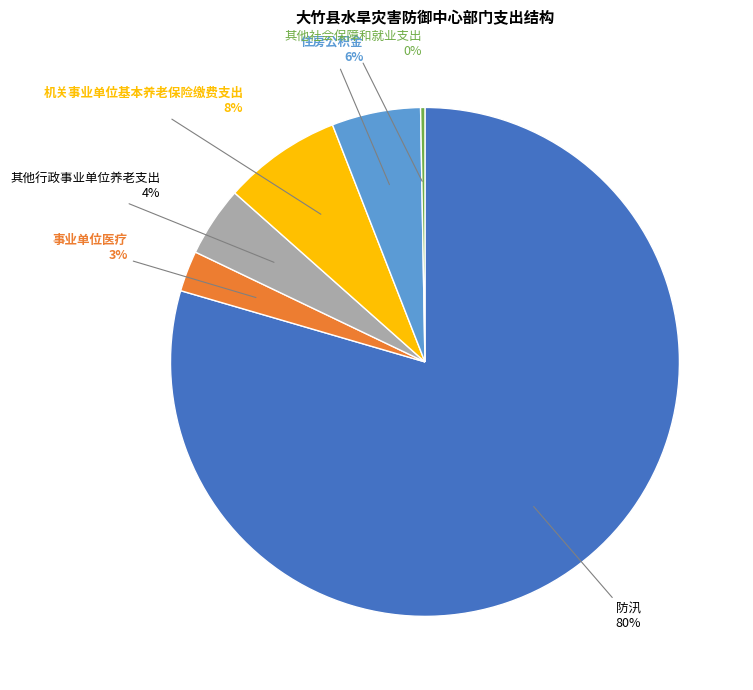

Is the sum of 机关事业单位基本养老保险缴费支出 and 其他行政事业单位养老支出 greater than half?

No